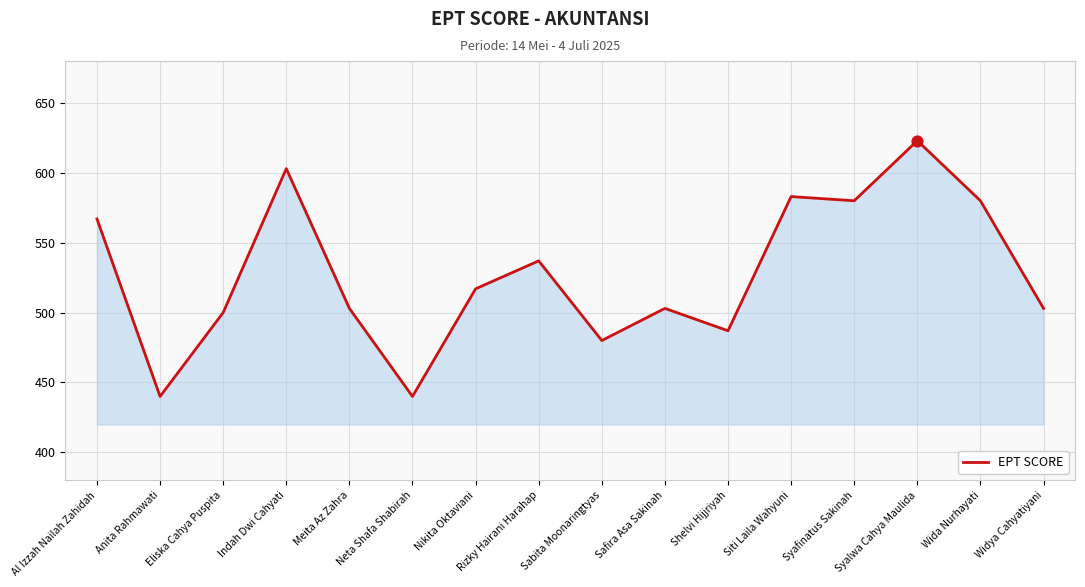

What is the ratio of the value at Eliska Cahya Puspita to the value at Safira Asa Sakinah?

1.0